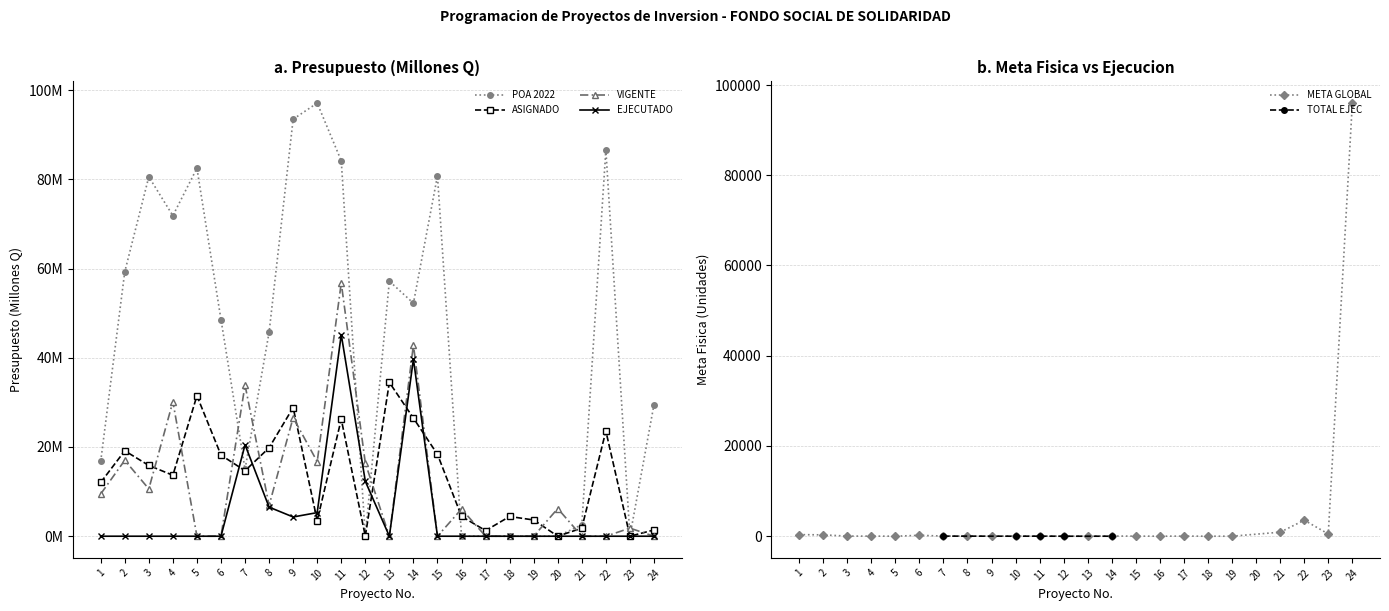

At which category does POA 2022 reach its first local valley?

4